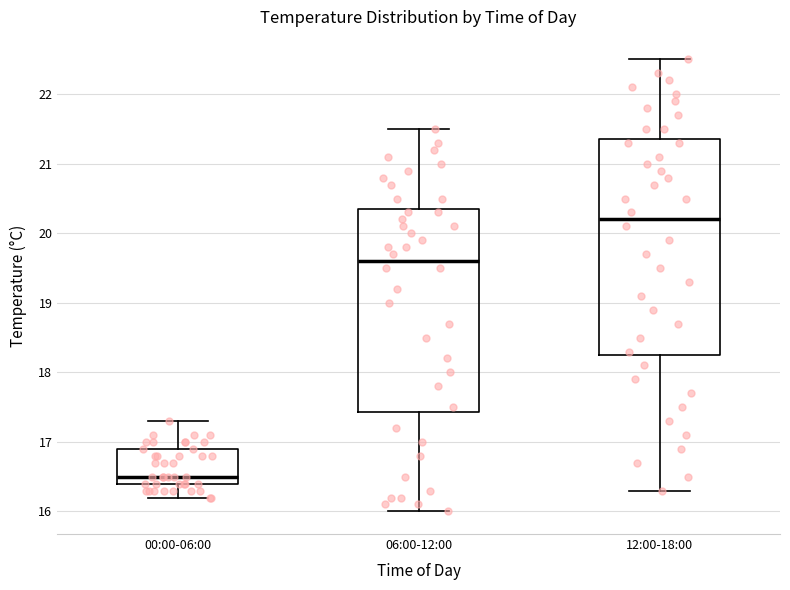

Reading left to right, read every box against the y-axis: the position of its median line, the range the box covers, and the ends of its whiskers. The values are not printed on the chart, so give them approximately, as read against the axis.

00:00-06:00: median 16.5, box 16.4 to 16.9, whiskers 16.2 to 17.3
06:00-12:00: median 19.6, box 17.4 to 20.4, whiskers 16.0 to 21.5
12:00-18:00: median 20.2, box 18.3 to 21.4, whiskers 16.3 to 22.5